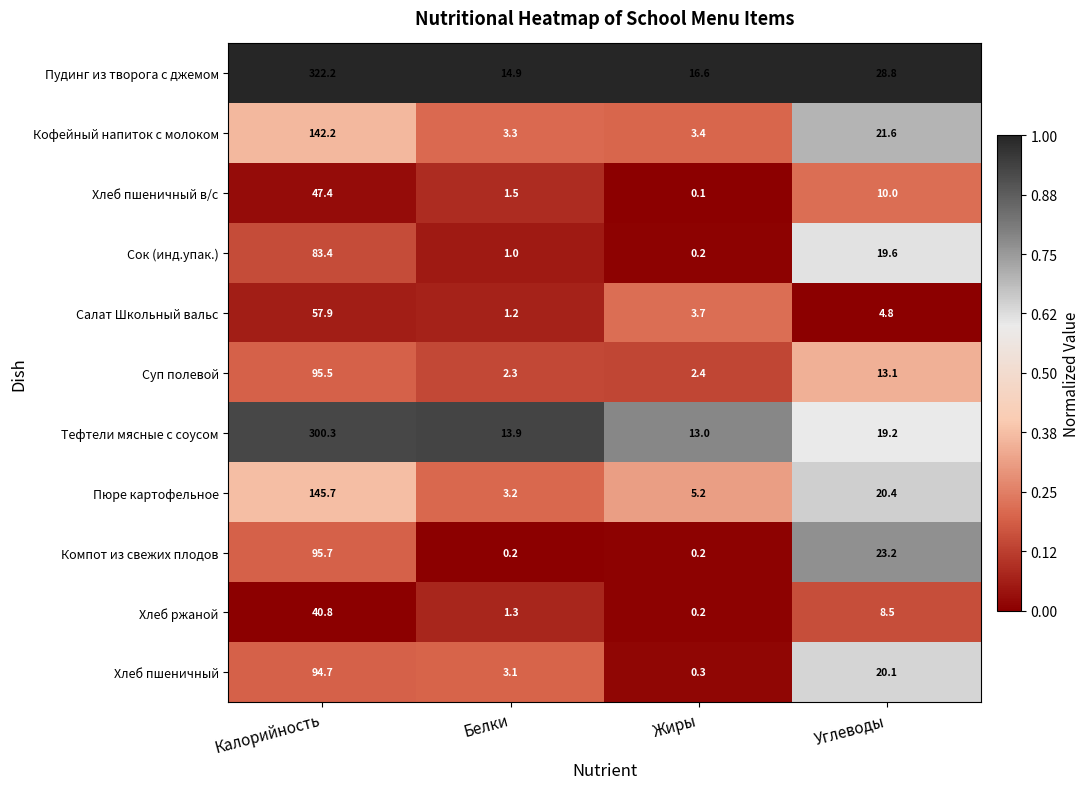

What is the average value of the Тефтели мясные с соусом series?

86.6